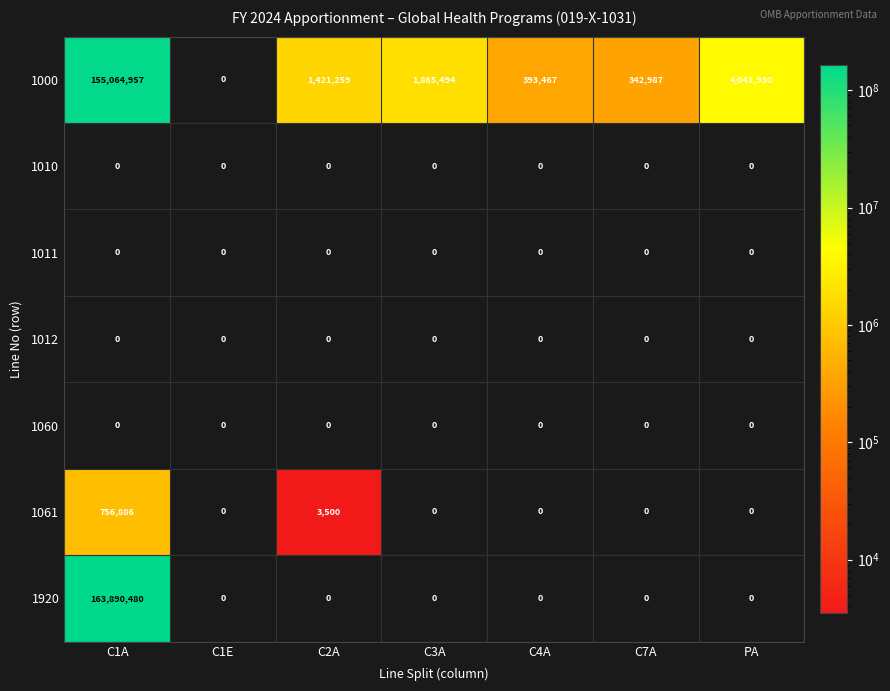

Which series has the largest total across all categories?

1920